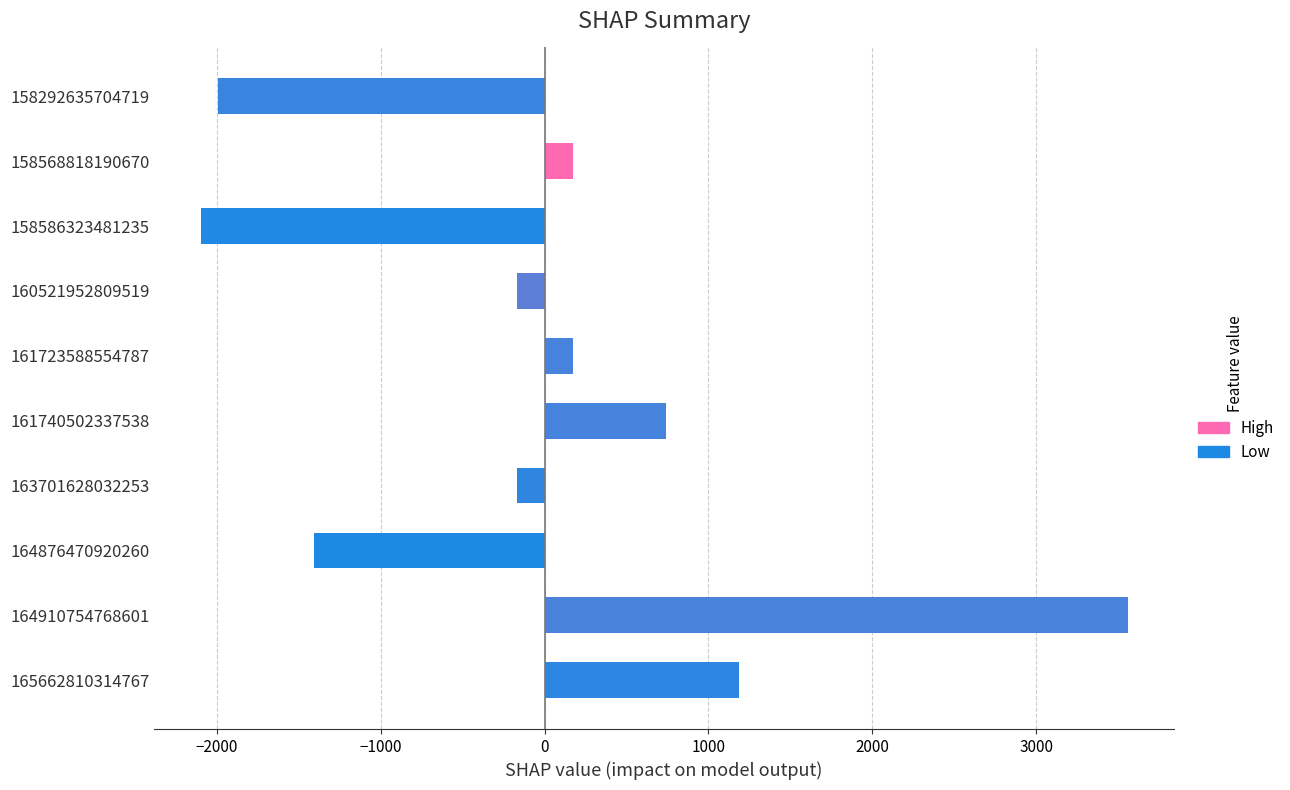

How many categories are shown in the chart?

10